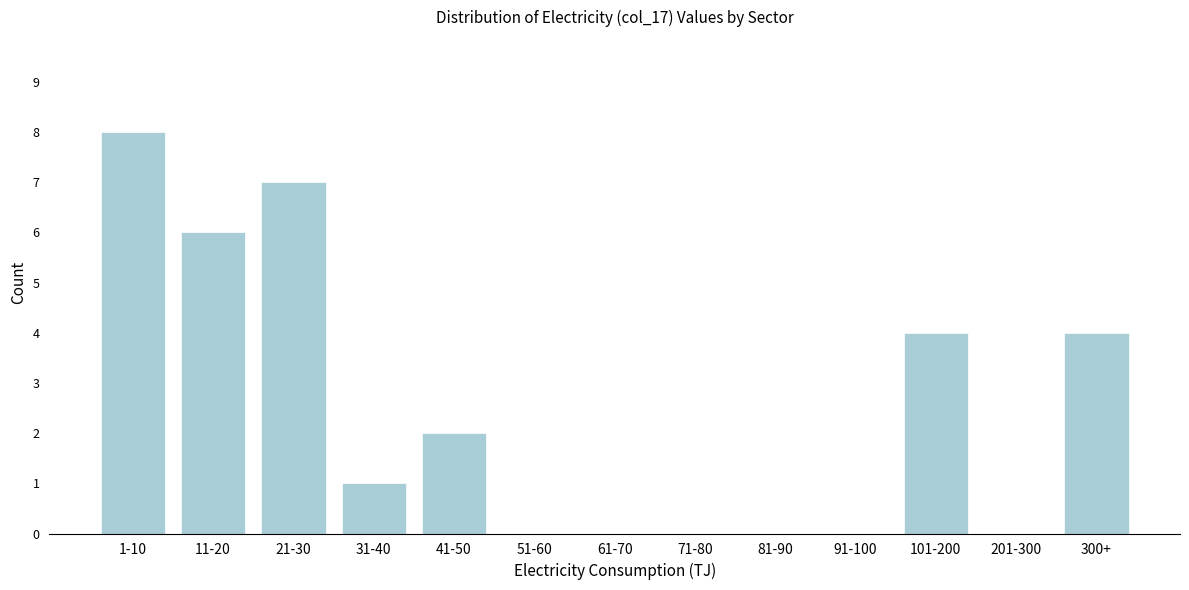

Reading left to right, transcribe all the data shown in this chart.

1-10=8	11-20=6	21-30=7	31-40=1	41-50=2	51-60=0	61-70=0	71-80=0	81-90=0	91-100=0	101-200=4	201-300=0	300+=4